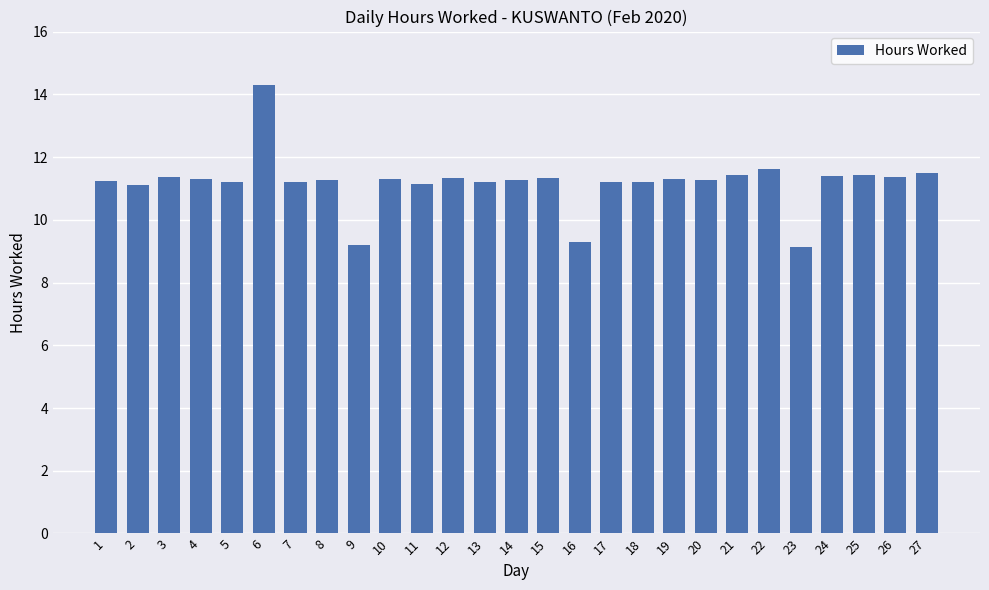

What is the ratio of the value at 25 to the value at 14?

1.0